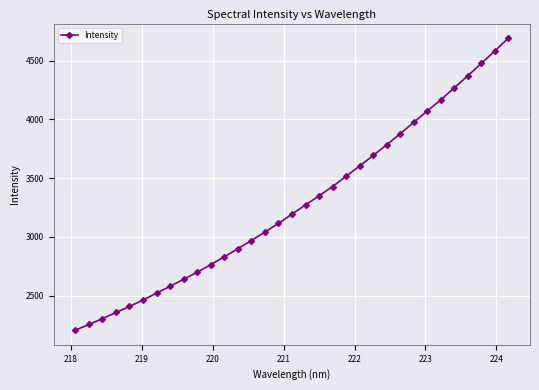

What is the value of the 9th point from the left?

2638.4